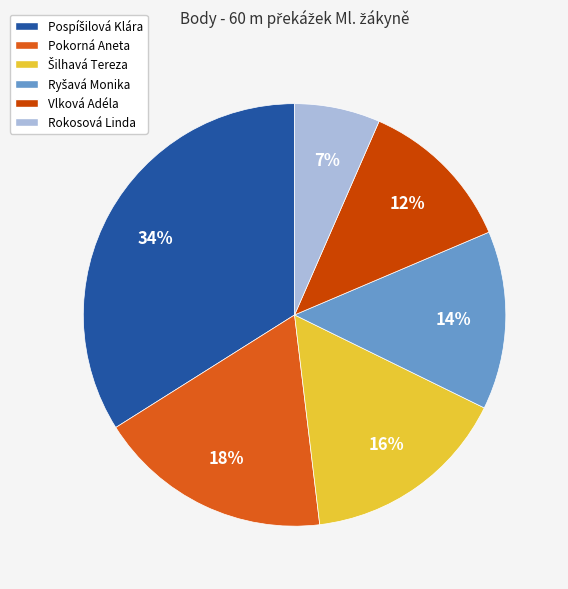

Which has a higher value, Vlková Adéla or Rokosová Linda?

Vlková Adéla